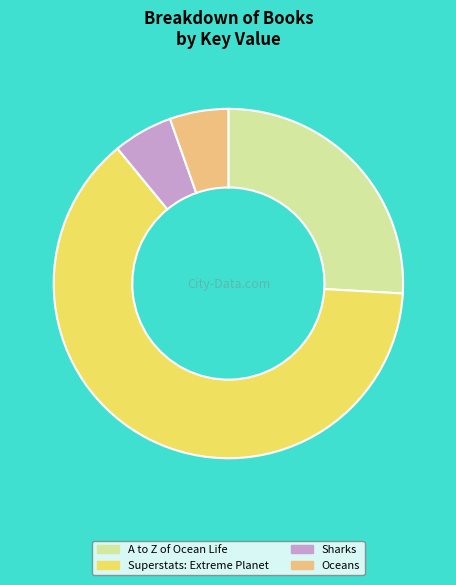

Combined, do A to Z of Ocean Life and Superstats: Extreme Planet account for over 50%?

Yes